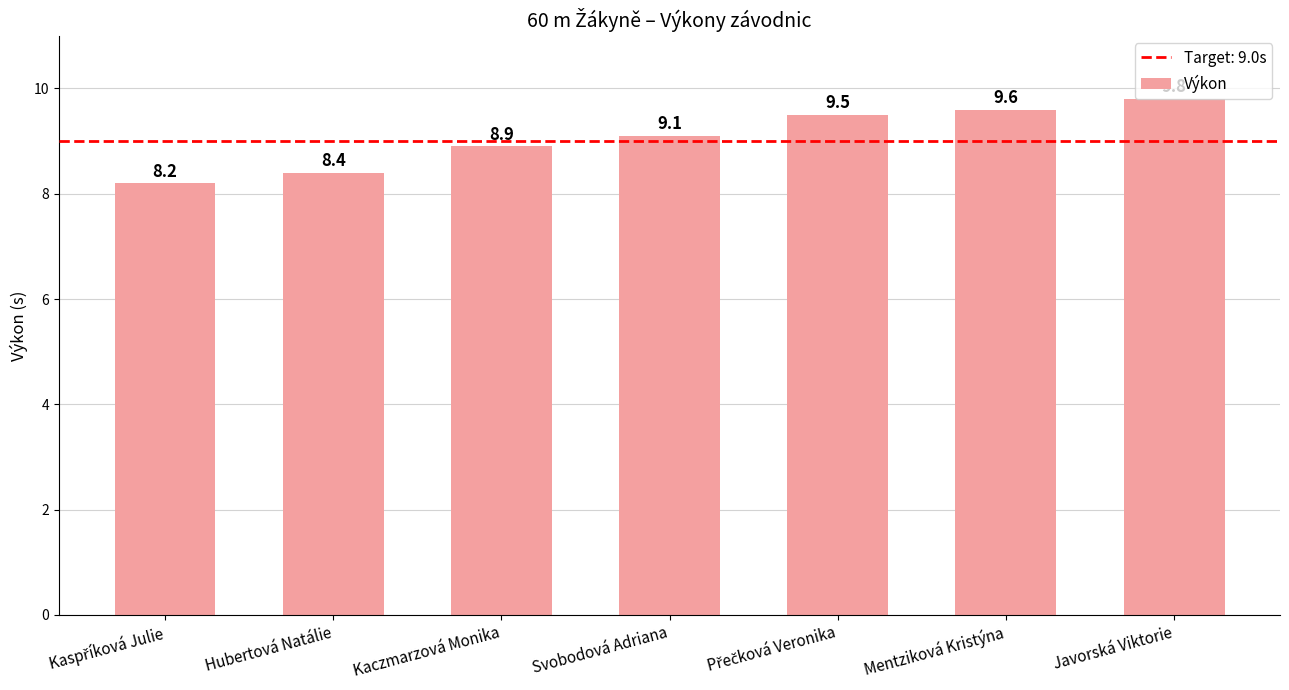

Which has a higher value, Kaczmarzová Monika or Javorská Viktorie?

Javorská Viktorie